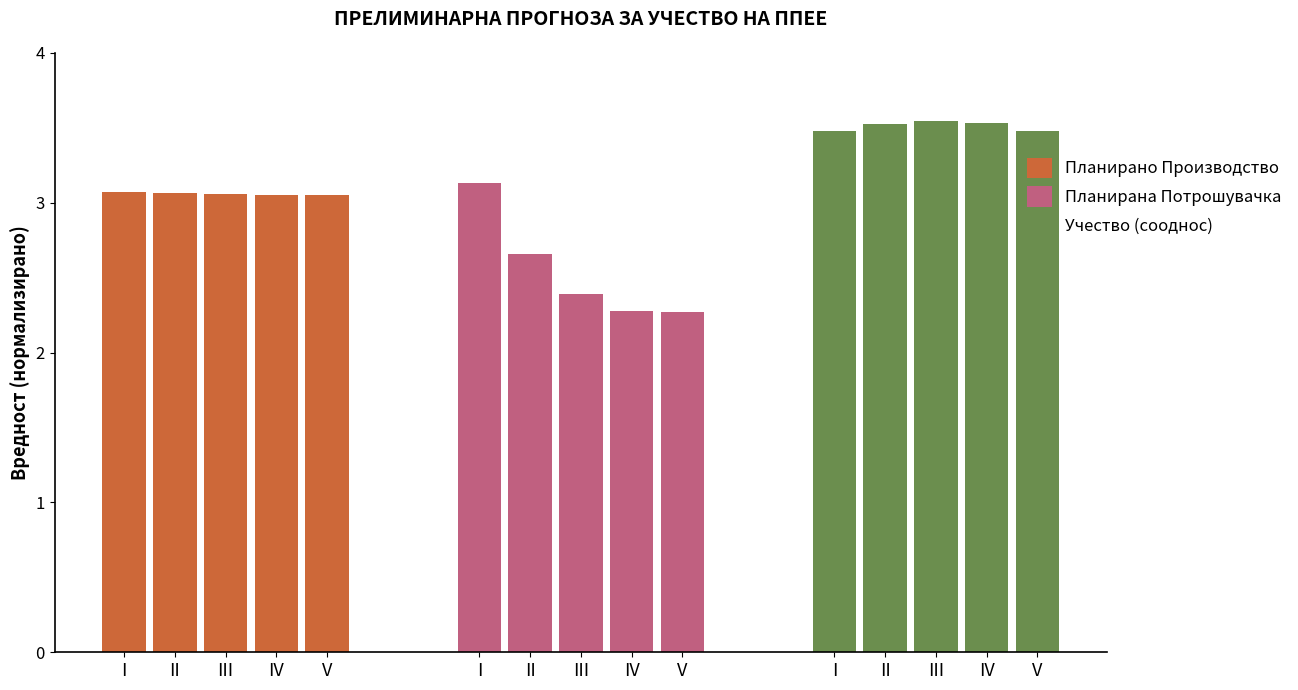

How many data points does each series have?

5